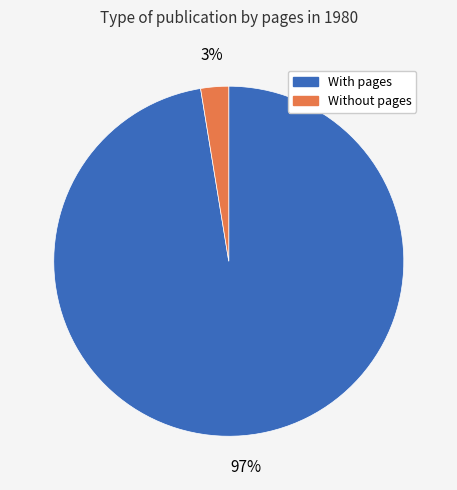

Does any single category account for the majority?

Yes